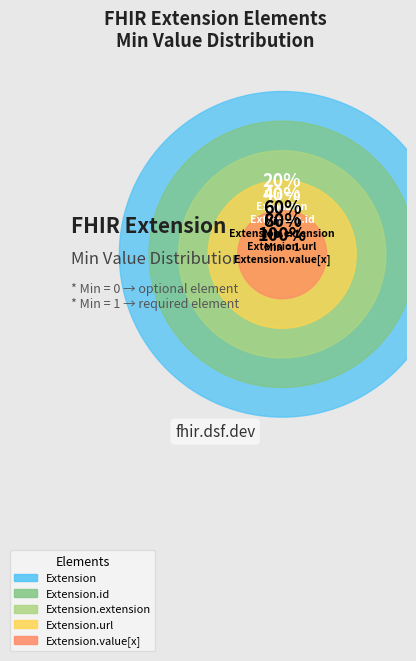

How many slices are in this pie chart?

5